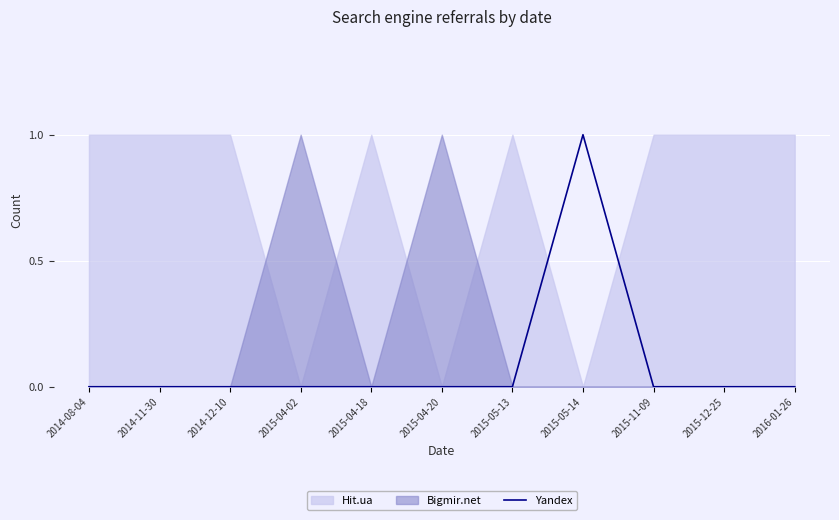

Count the values in the range 0 to 1.

11